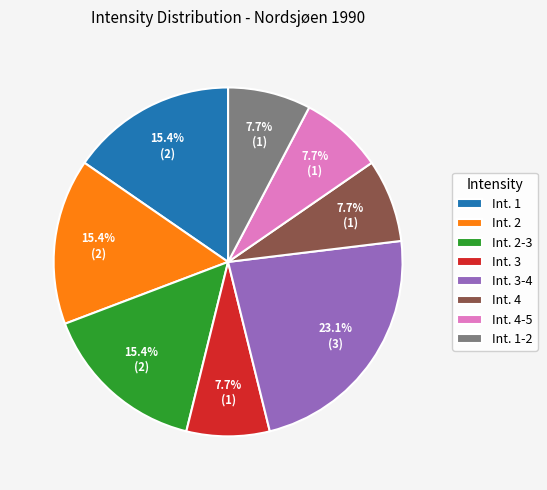

What is the total percentage of Int. 4 and Int. 2?

23.1%